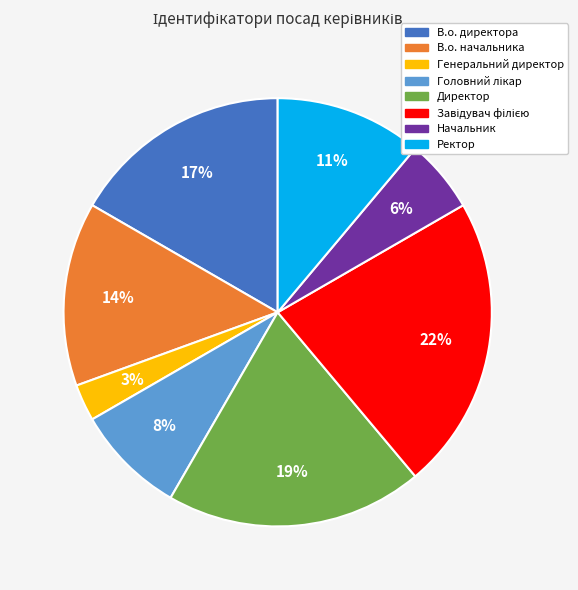

Count the number of slices in the pie.

8